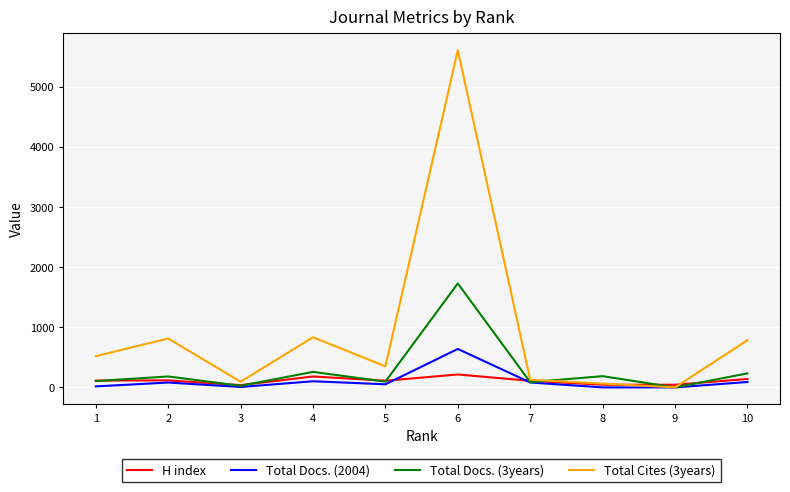

The value of Total Docs. (3years) at 4 is 258. True or false?

True